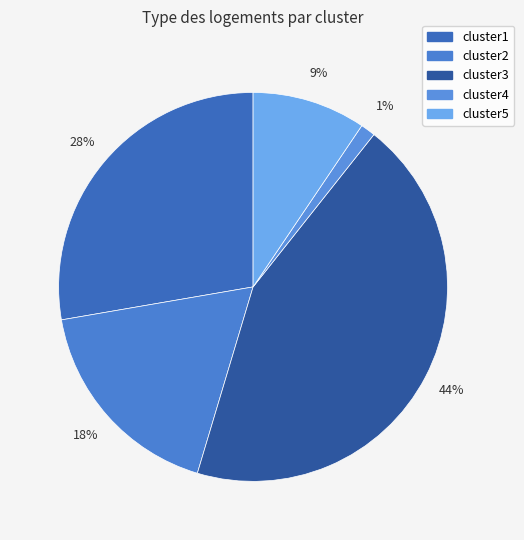

How many slices are in this pie chart?

5